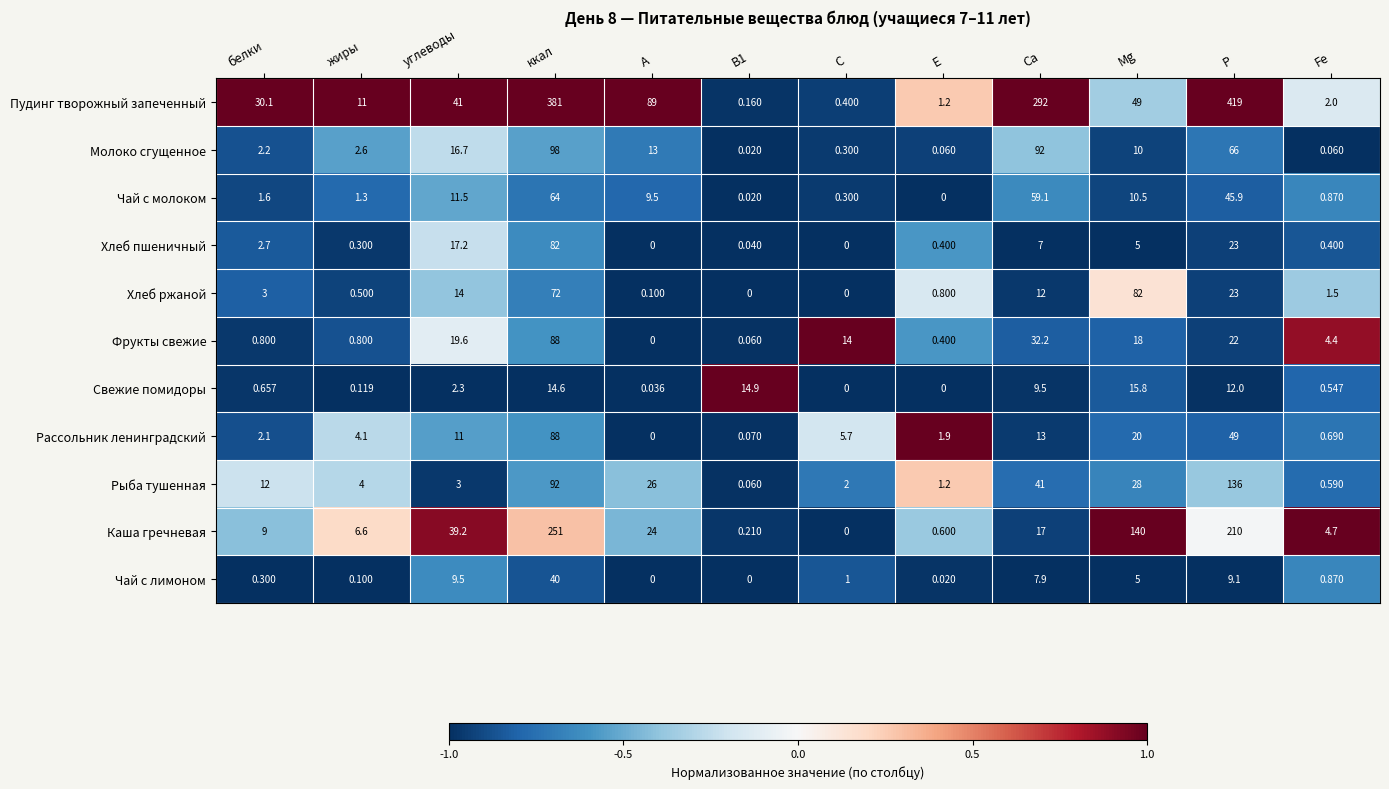

At жиры, list the series in order from smallest to largest.

Чай с лимоном, Свежие помидоры, Хлеб пшеничный, Хлеб ржаной, Фрукты свежие, Чай с молоком, Молоко сгущенное, Рыба тушенная, Рассольник ленинградский, Каша гречневая, Пудинг творожный запеченный